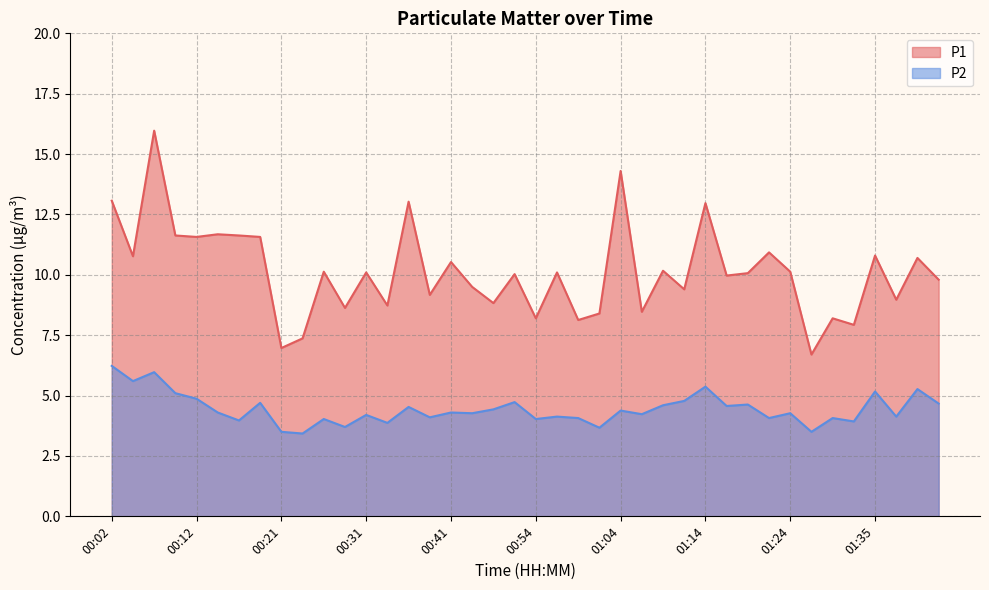

Rank the series at 00:52 from lowest to highest value.

P2, P1